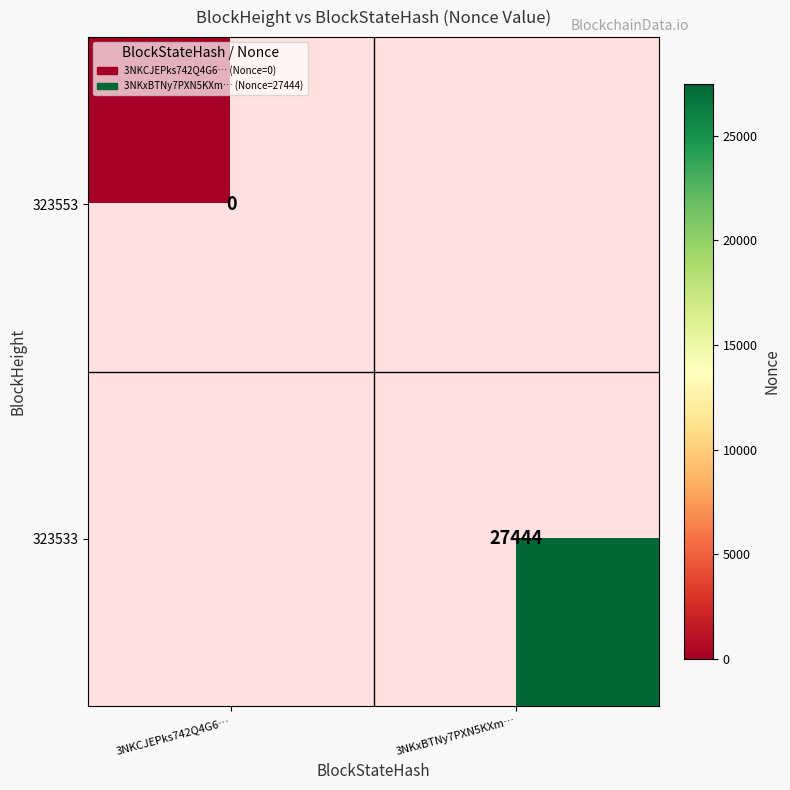

The value of 323533 at 3NKxBTNy7PXN5KXm… is 27444. True or false?

True